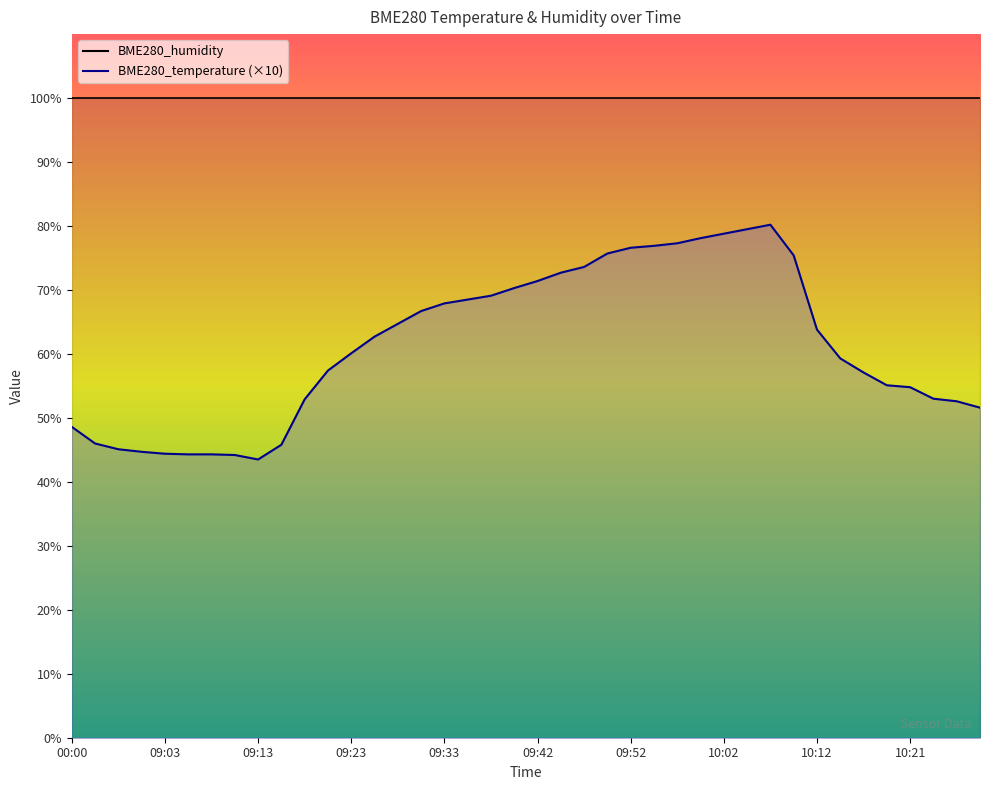

What is the change in value from 09:57 to 10:21?

-22.5